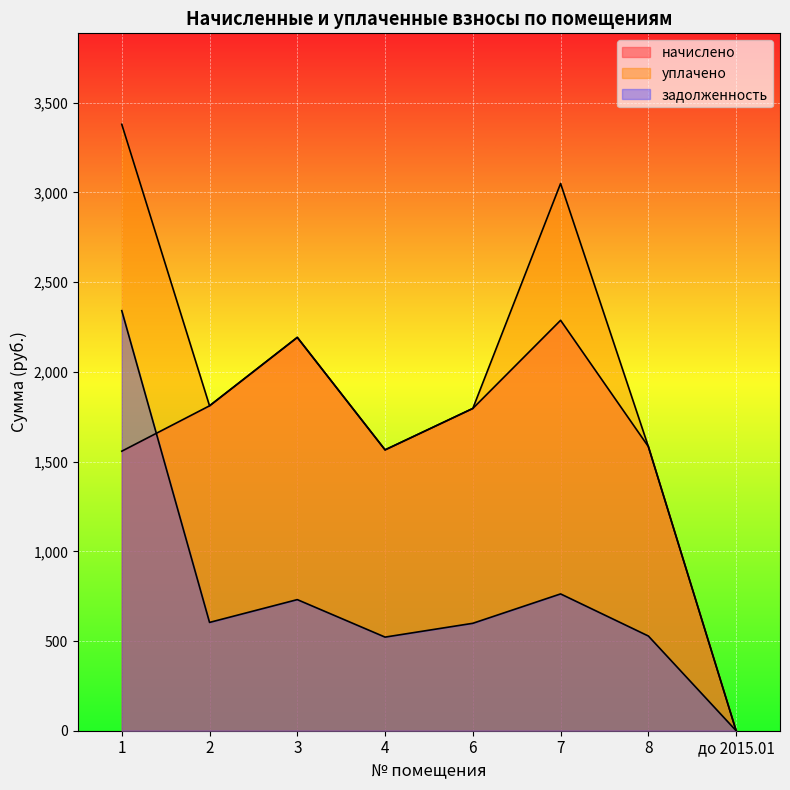

What is the sum of the задолженность values at 8 and 1?

2869.3